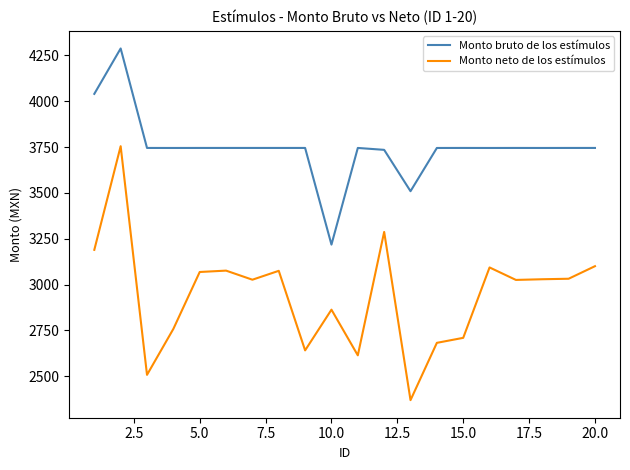

Rank the series by their average value, from highest to lowest.

Monto bruto de los estímulos, Monto neto de los estímulos